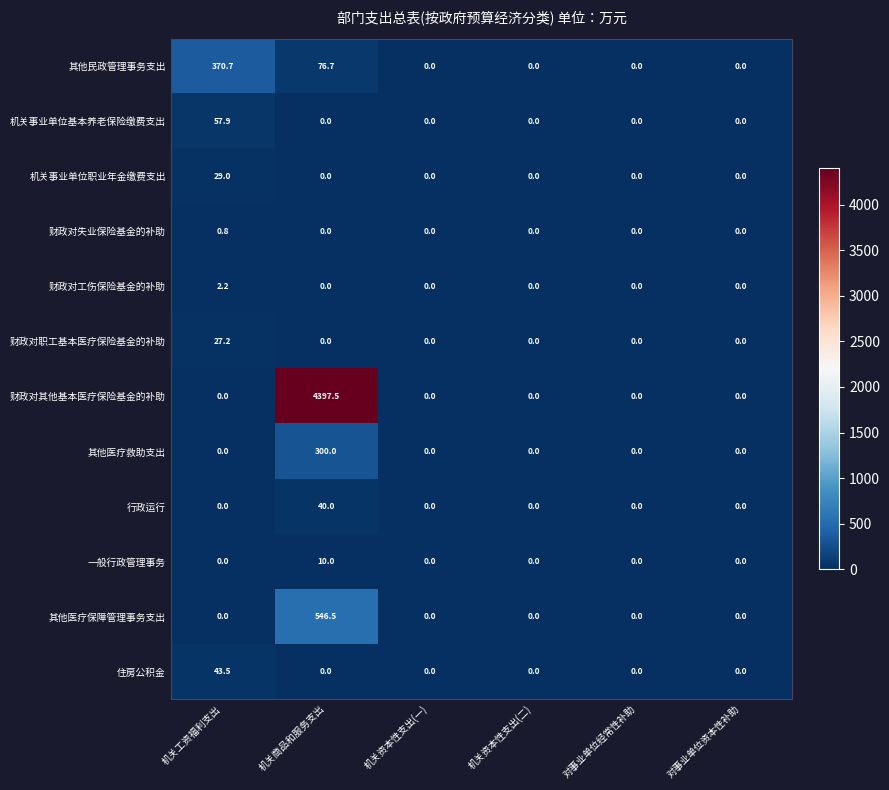

What is the greatest value displayed?

4397.5